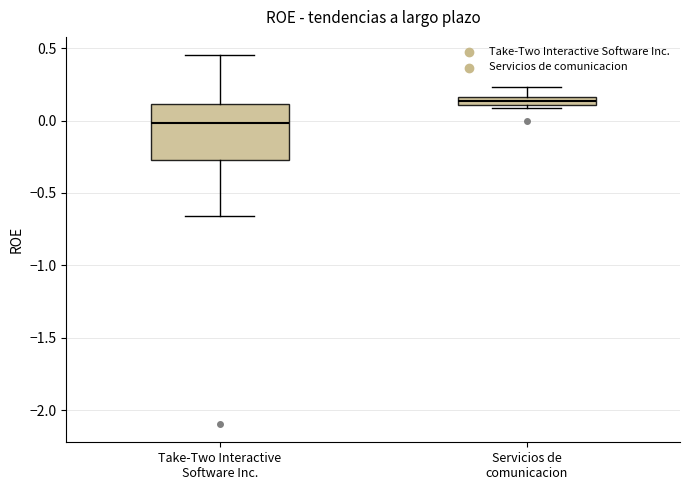

Comparing the boxes themselves (not the whiskers), which one is the tallest?

Take-Two Interactive Software Inc.